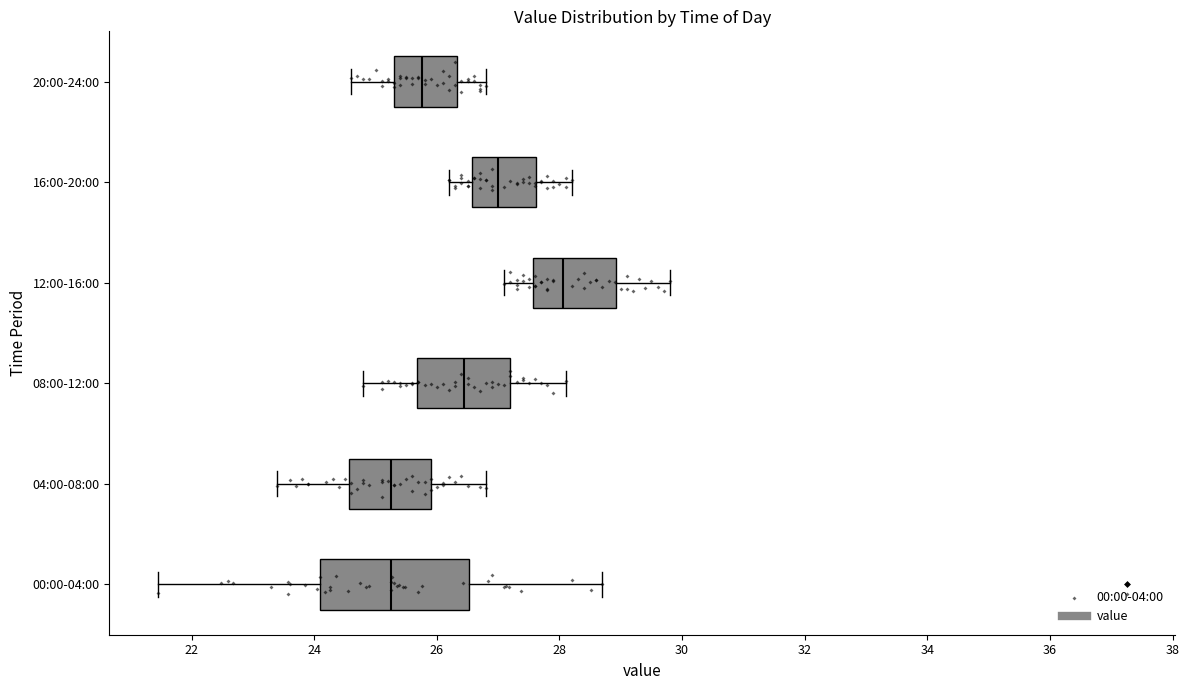

Comparing the boxes themselves (not the whiskers), which one is the widest?

00:00-04:00